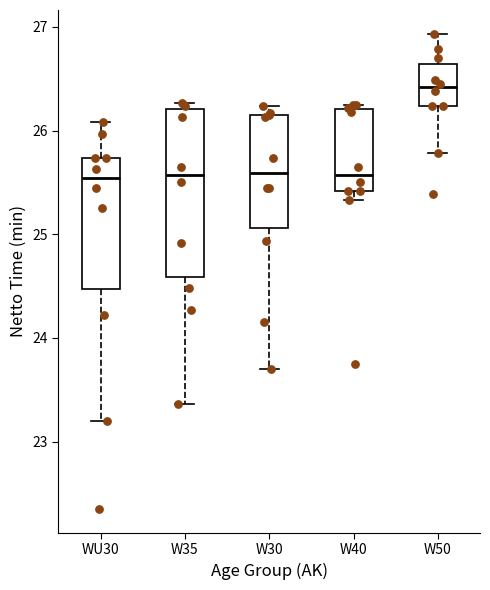

Where does the median line of the box for W40 sit on the y-axis? The values are not printed on the chart, so give them approximately, as read against the axis.

25.6